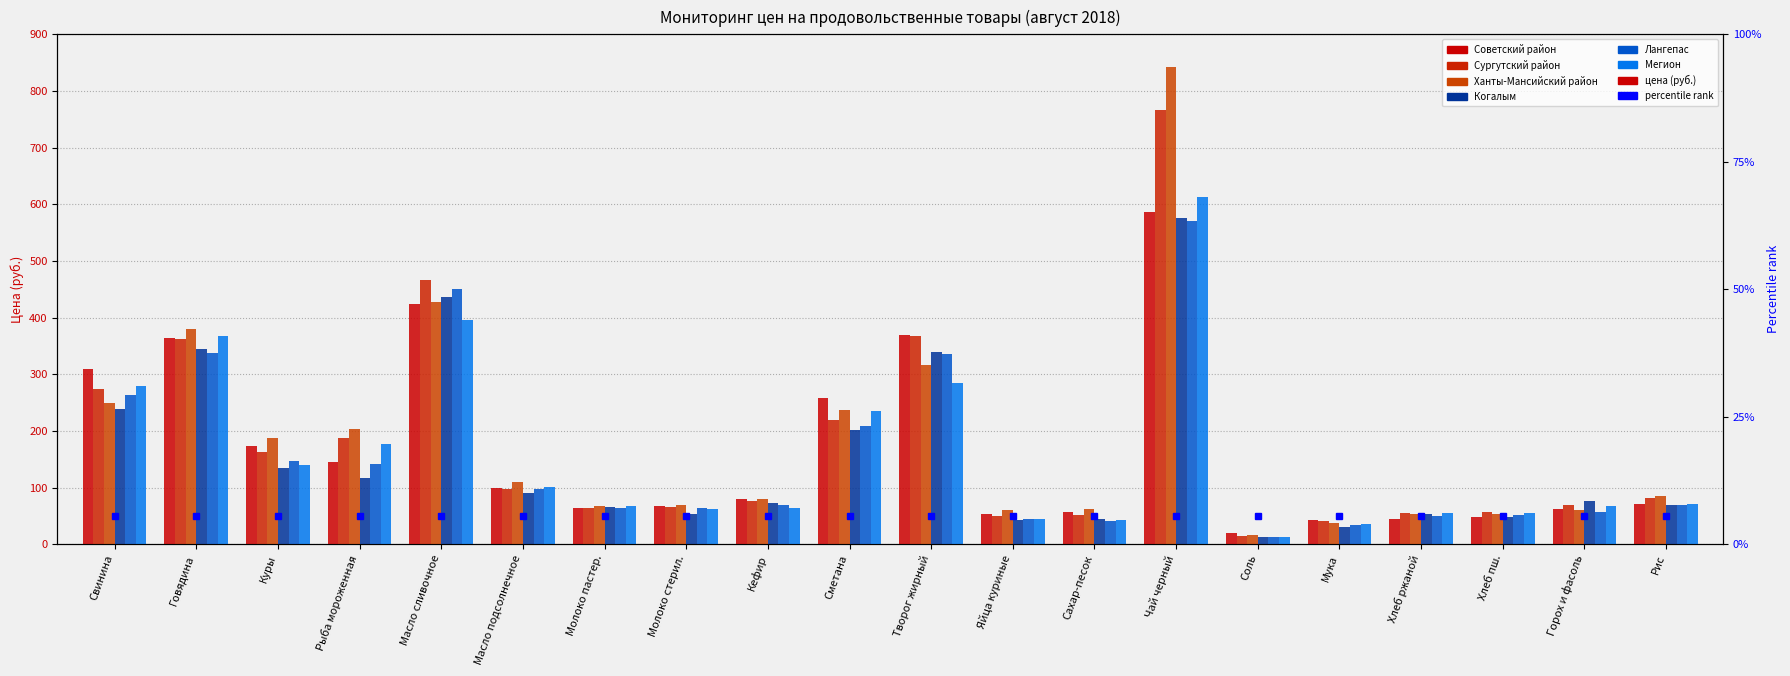

Rank the series at Мука from highest to lowest value.

Советский район, Сургутский район, Ханты-Мансийский район, Мегион, Лангепас, Когалым